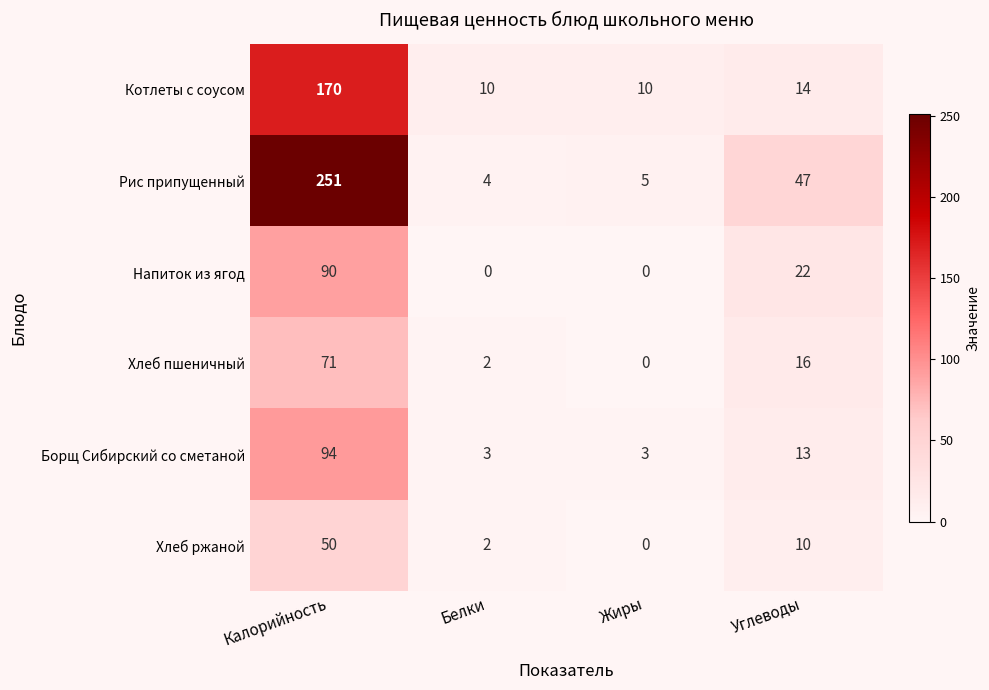

How many data points does each series have?

4